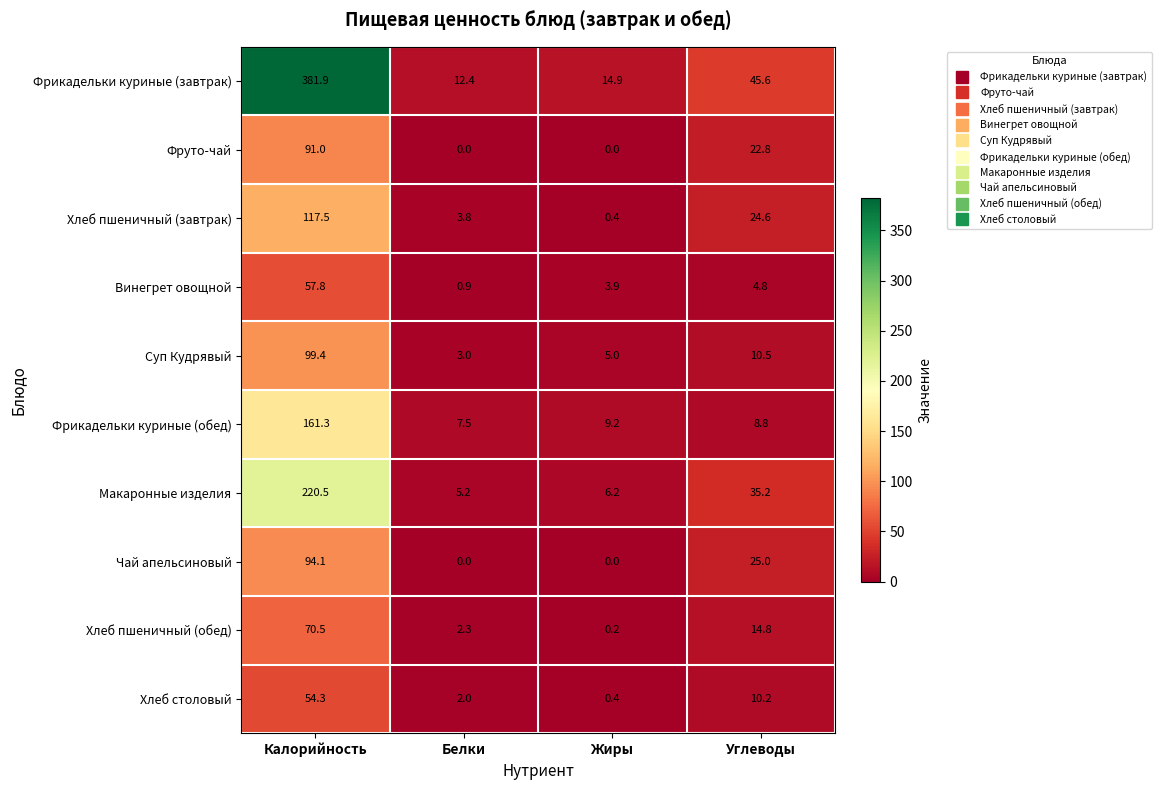

The value of Суп Кудрявый at Калорийность is 99.4. True or false?

True